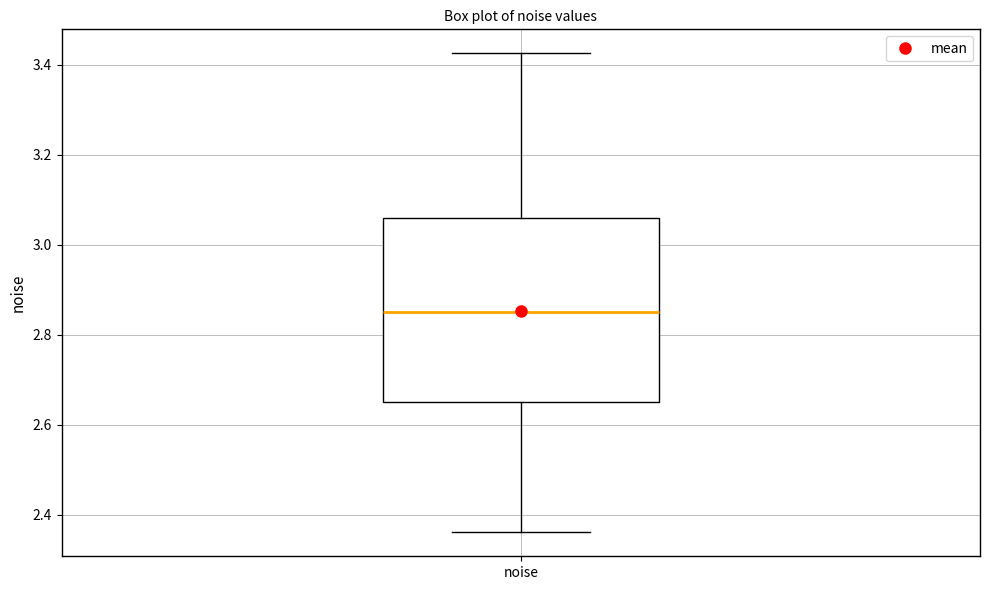

Read this box plot against the y-axis: the position of the median line, the range covered by the box, and the ends of both whiskers. The values are not printed on the chart, so give them approximately, as read against the axis.

median 2.86, box 2.66 to 3.06, whiskers 2.36 to 3.42